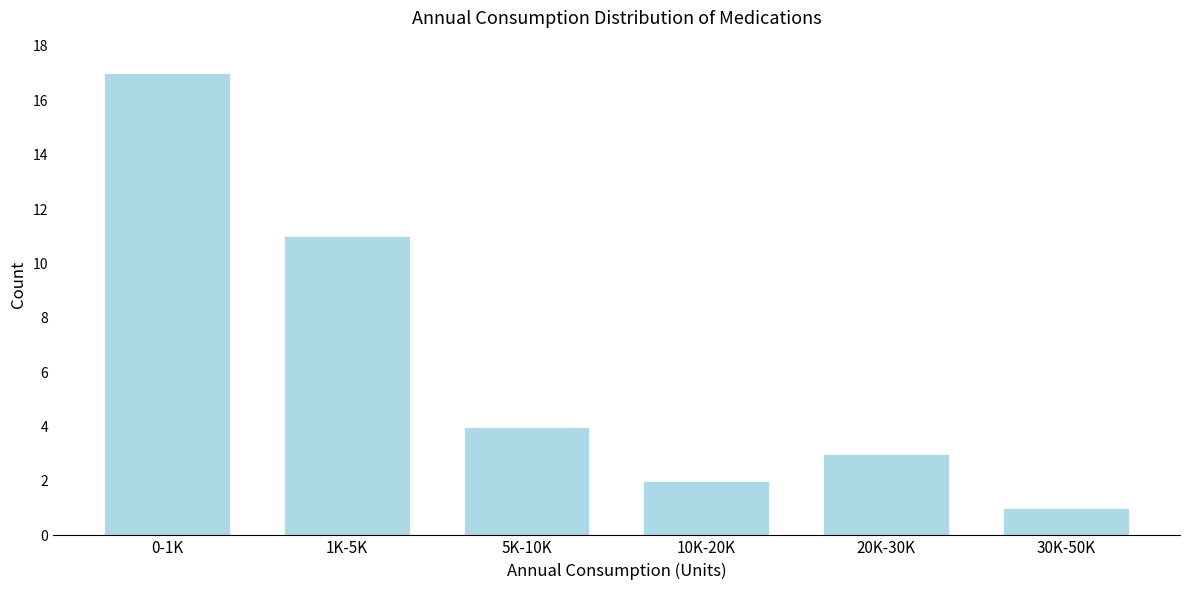

Reading right to left, what are all the values shown in this chart?

30K-50K=1	20K-30K=3	10K-20K=2	5K-10K=4	1K-5K=11	0-1K=17